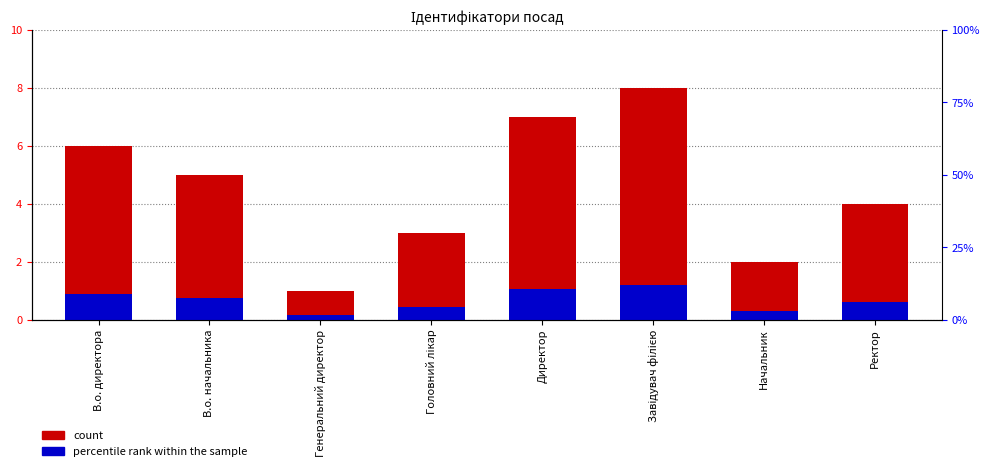

Reading left to right, what are all the values shown in this chart?

count: 6.0	5.0	1.0	3.0	7.0	8.0	2.0	4.0
percentile rank within the sample: 0.9	0.8	0.1	0.4	1.1	1.2	0.3	0.6